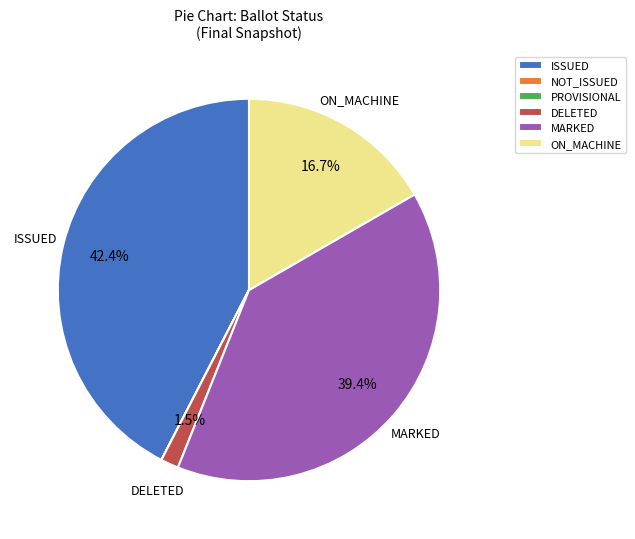

Is there a majority slice in this chart?

No